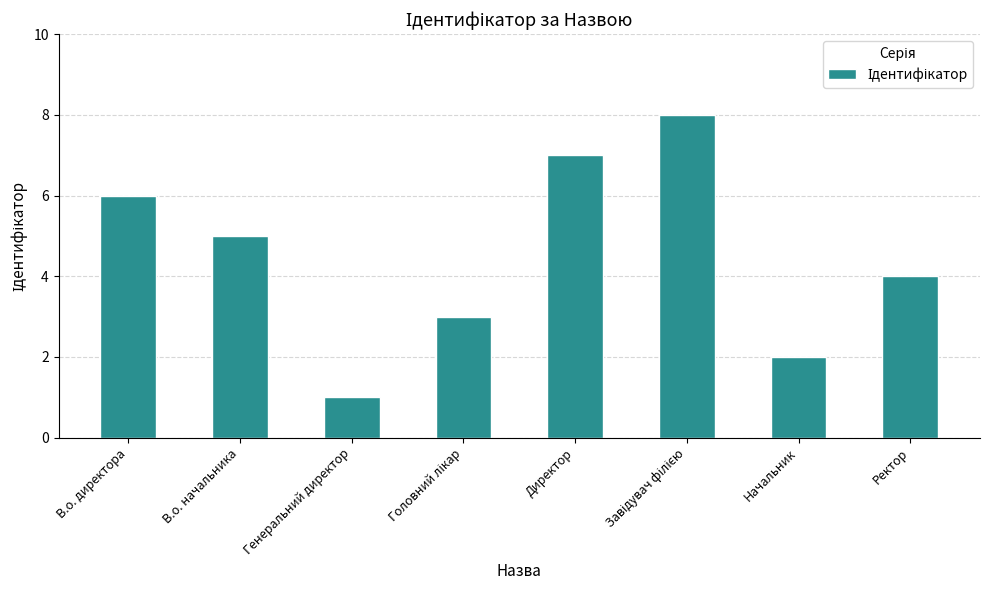

What is the label of the 6th bar from the right?

Генеральний директор